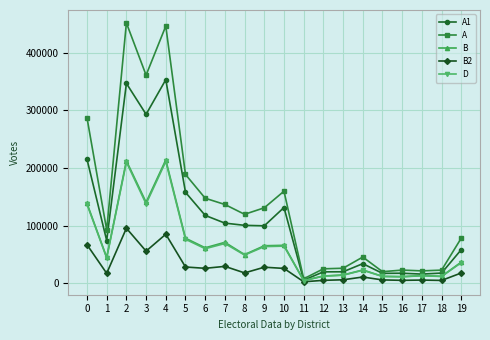

True or false: A has more than 0 interior local peaks.

True